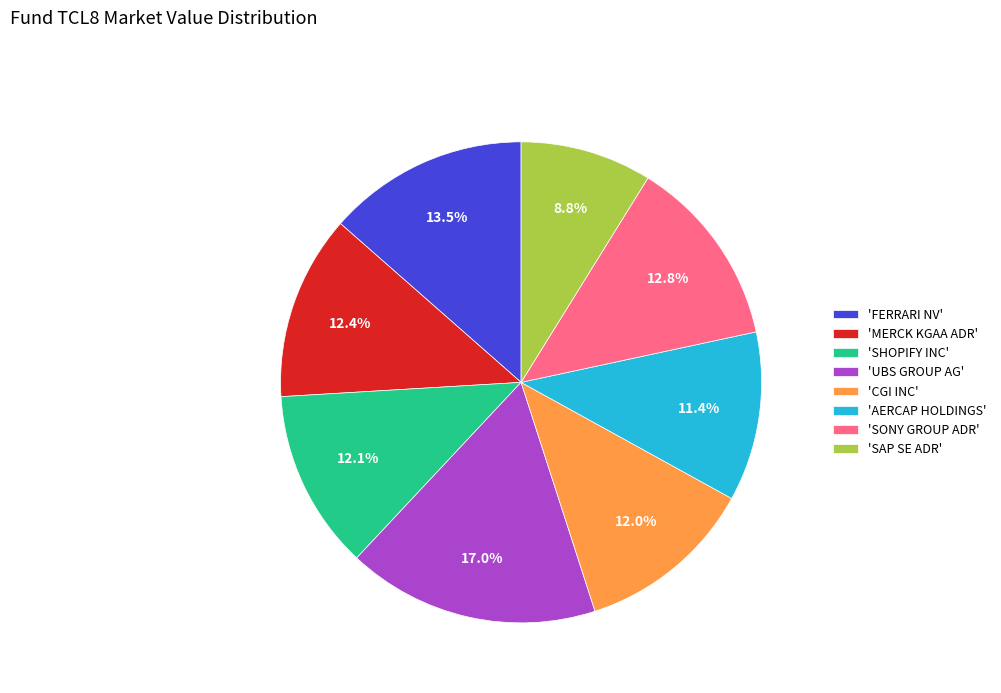

Which category has the smallest portion of the pie?

'SAP SE ADR'